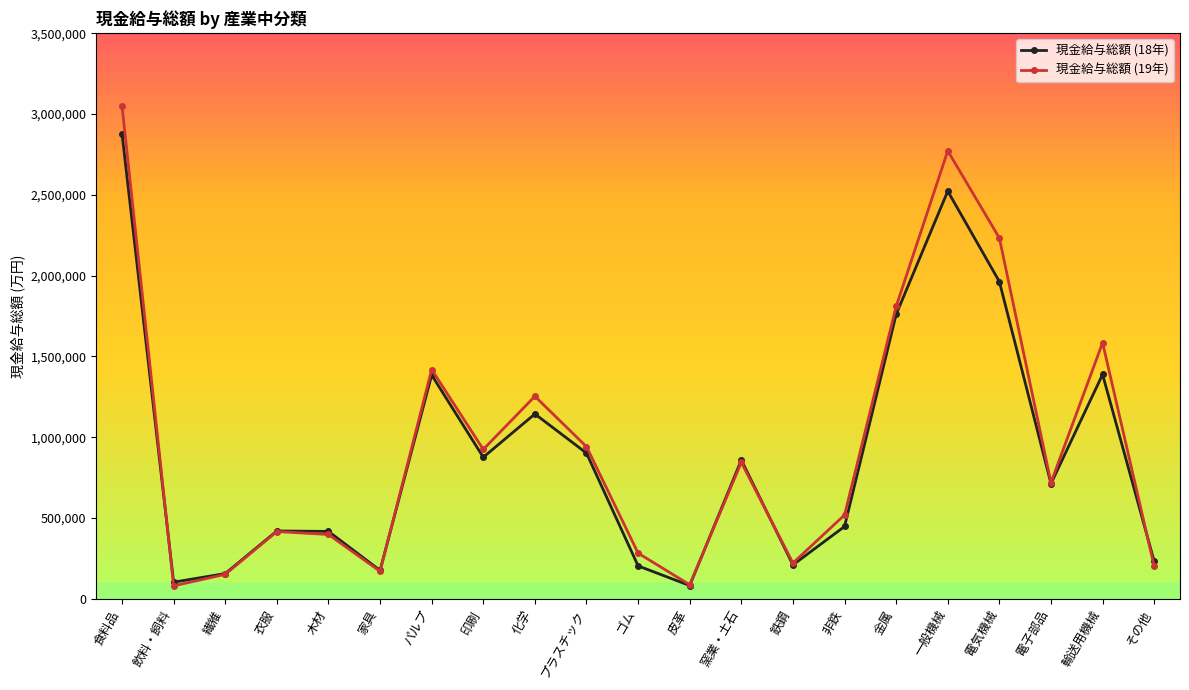

True or false: 現金給与総額 (19年) has more than 0 points higher than both neighbors.

True